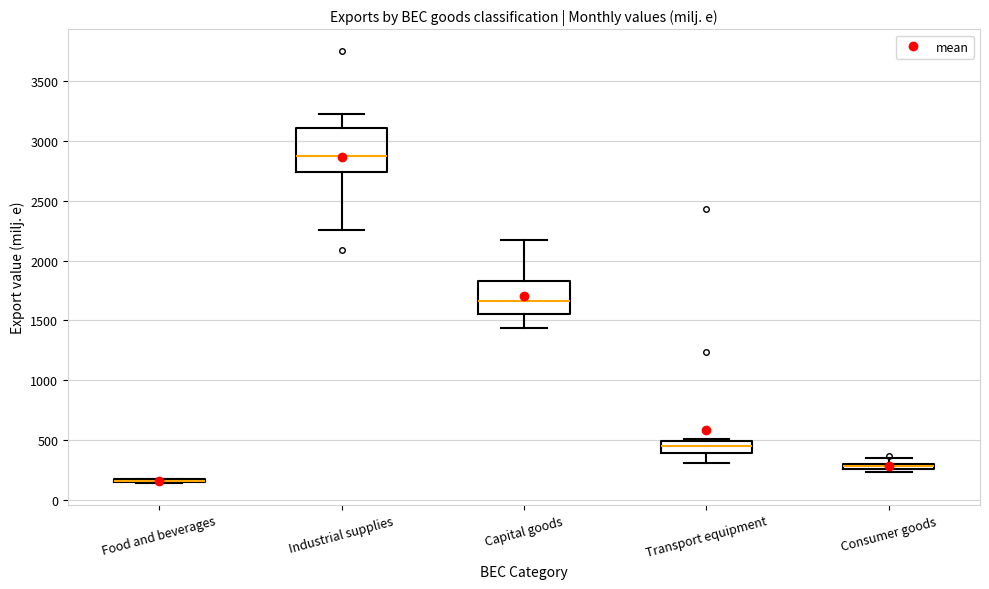

Comparing the boxes themselves (not the whiskers), which one is the tallest?

Industrial supplies